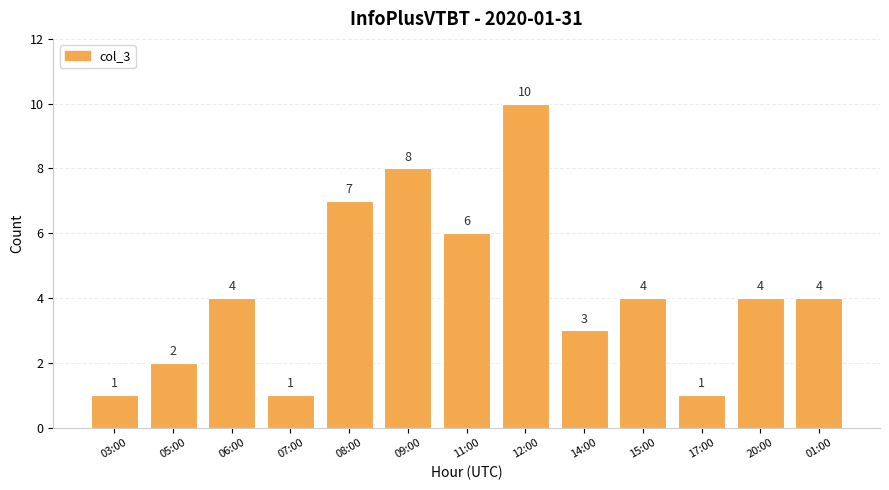

Reading left to right, list all the values displayed in this chart.

1	2	4	1	7	8	6	10	3	4	1	4	4